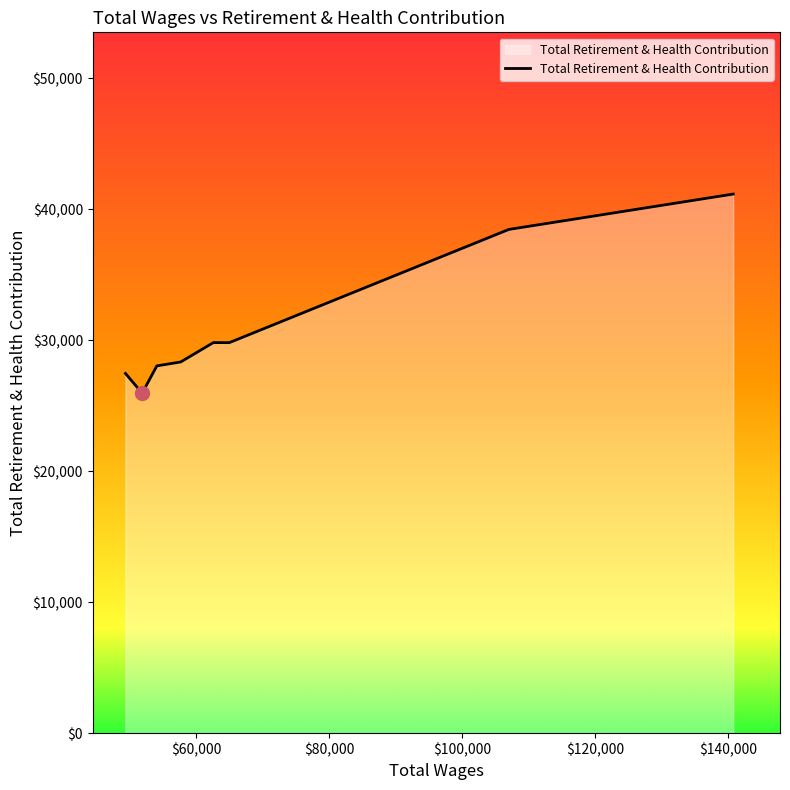

What is the sum of all values?

249136